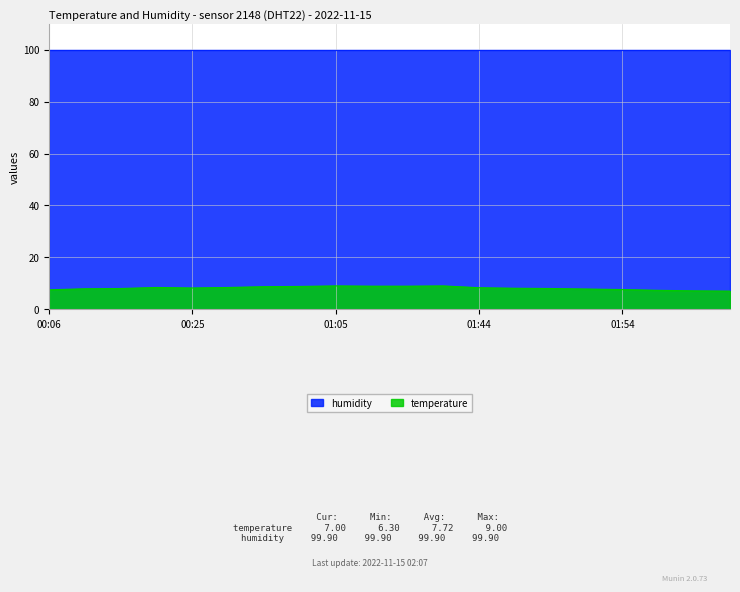

Approximately how many times larger is the value at 02:07 compared to 01:47?

0.9